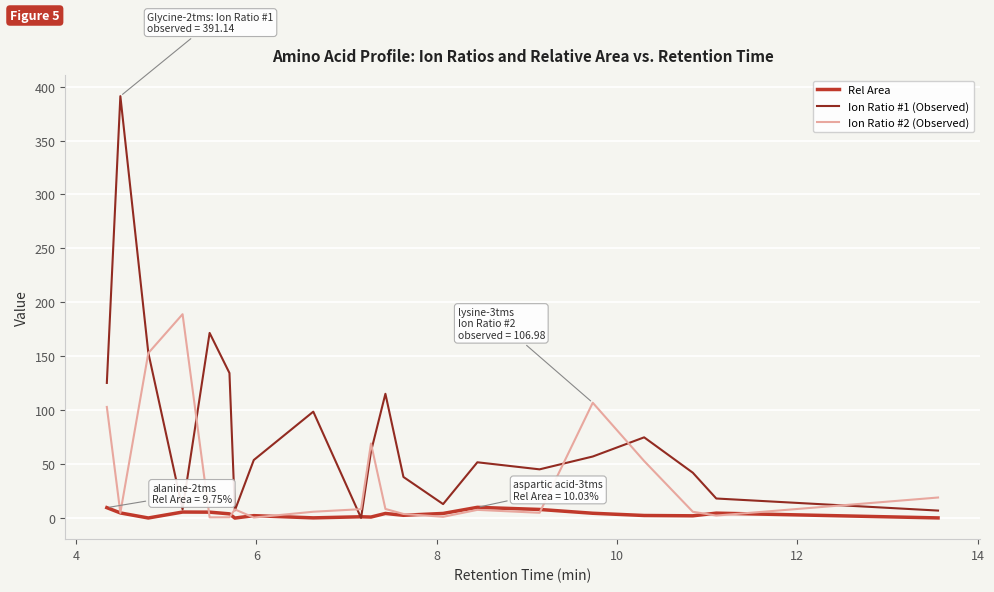

Which series has the largest total across all categories?

Ion Ratio #1 (Observed)